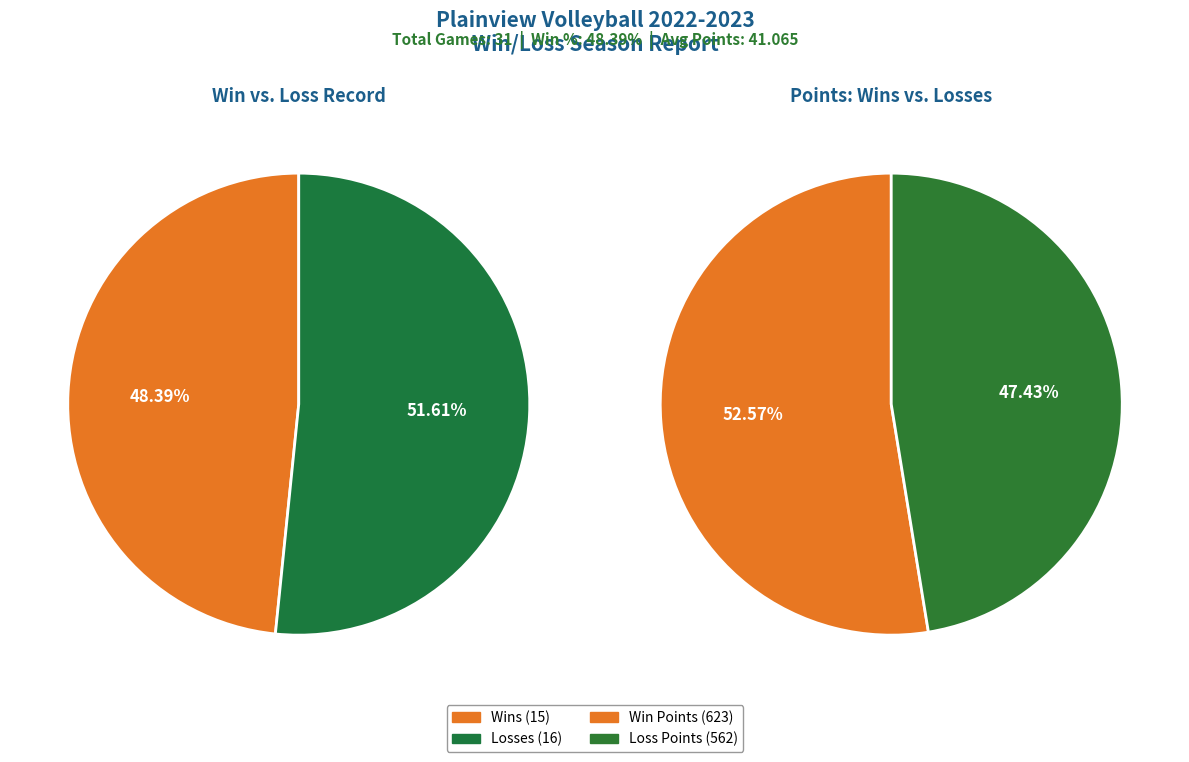

How many segments does this pie chart have?

2